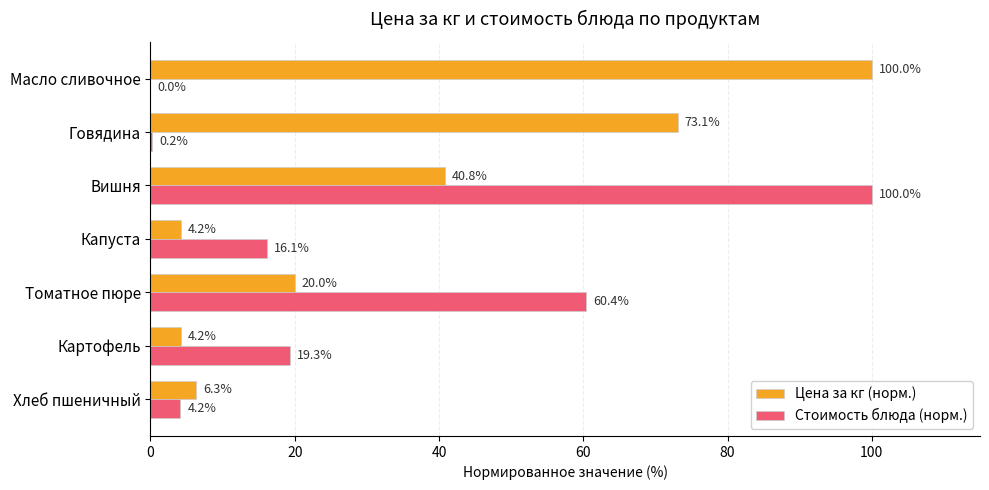

What is the sum of all Цена за кг (норм.) values?

248.6